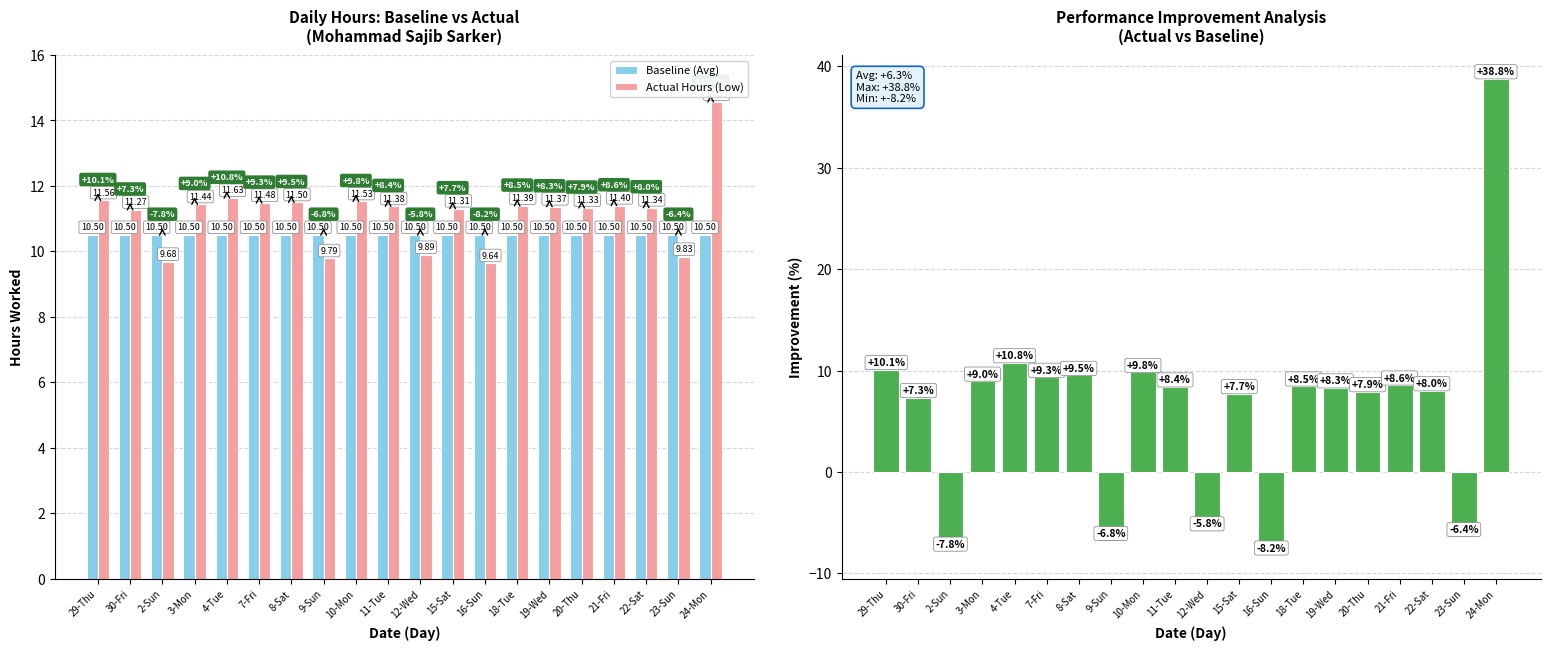

Between 12-Wed and 20-Thu, which series saw the biggest shift?

Improvement (%)